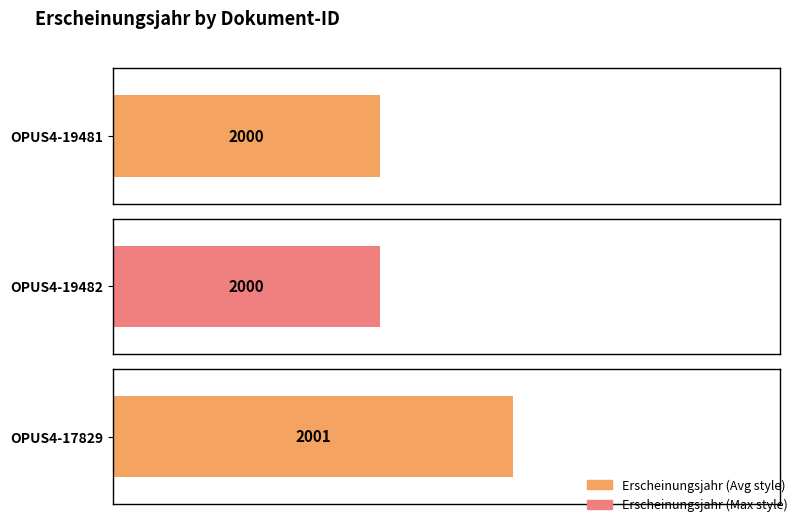

Which has a higher value, OPUS4-17829 or OPUS4-19482?

OPUS4-17829